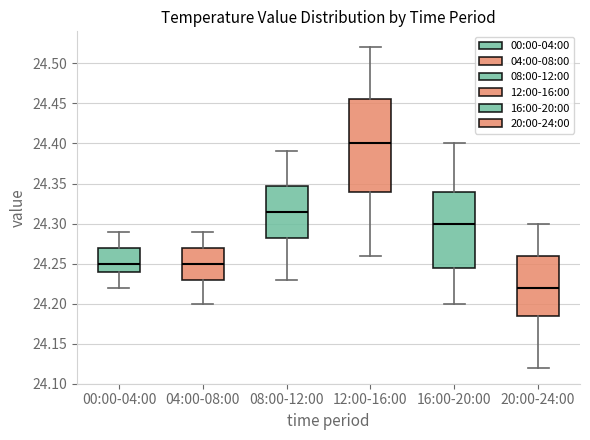

Reading left to right, read every box against the y-axis: the position of its median line, the range the box covers, and the ends of its whiskers. The values are not printed on the chart, so give them approximately, as read against the axis.

00:00-04:00: median 24.250, box 24.240 to 24.270, whiskers 24.220 to 24.290
04:00-08:00: median 24.250, box 24.230 to 24.270, whiskers 24.200 to 24.290
08:00-12:00: median 24.315, box 24.285 to 24.350, whiskers 24.230 to 24.390
12:00-16:00: median 24.400, box 24.340 to 24.455, whiskers 24.260 to 24.520
16:00-20:00: median 24.300, box 24.245 to 24.340, whiskers 24.200 to 24.400
20:00-24:00: median 24.220, box 24.185 to 24.260, whiskers 24.120 to 24.300